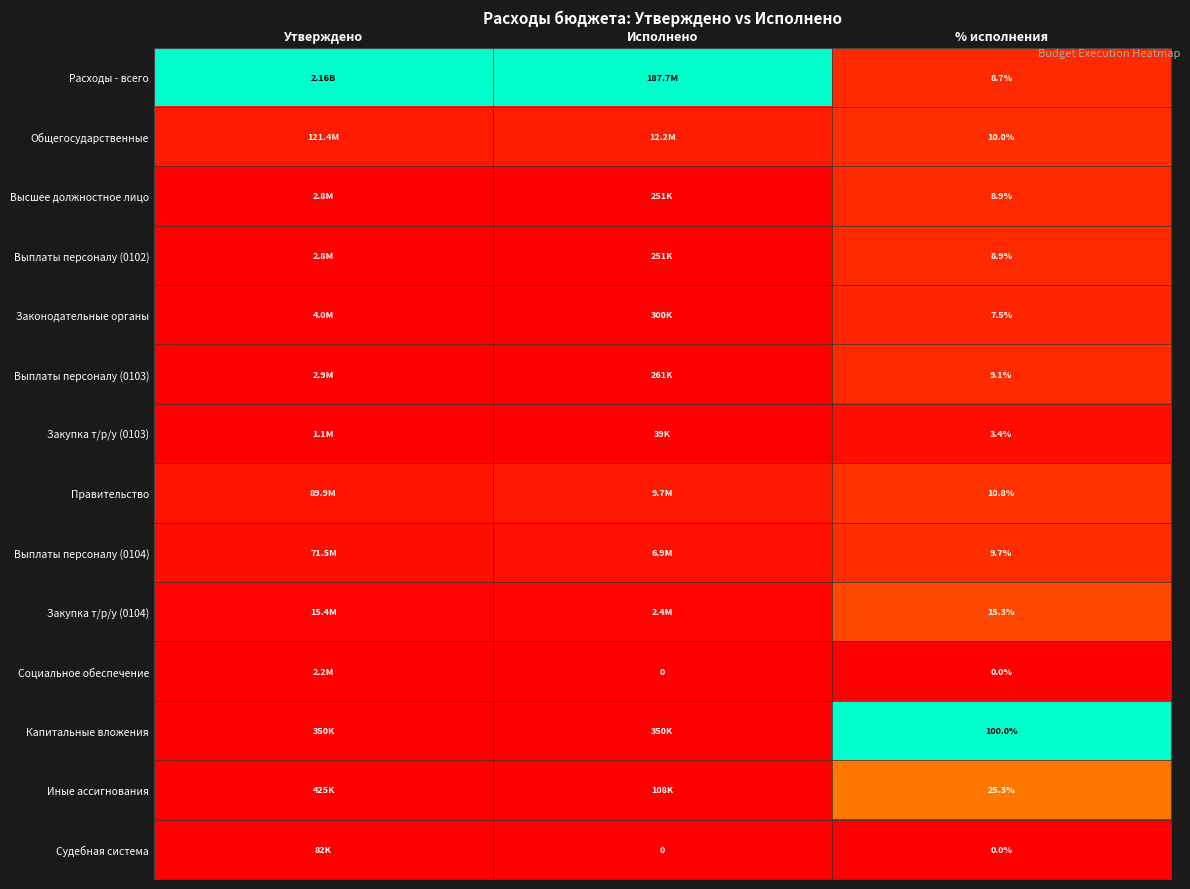

Which category has the lowest value across all series?

Исполнено